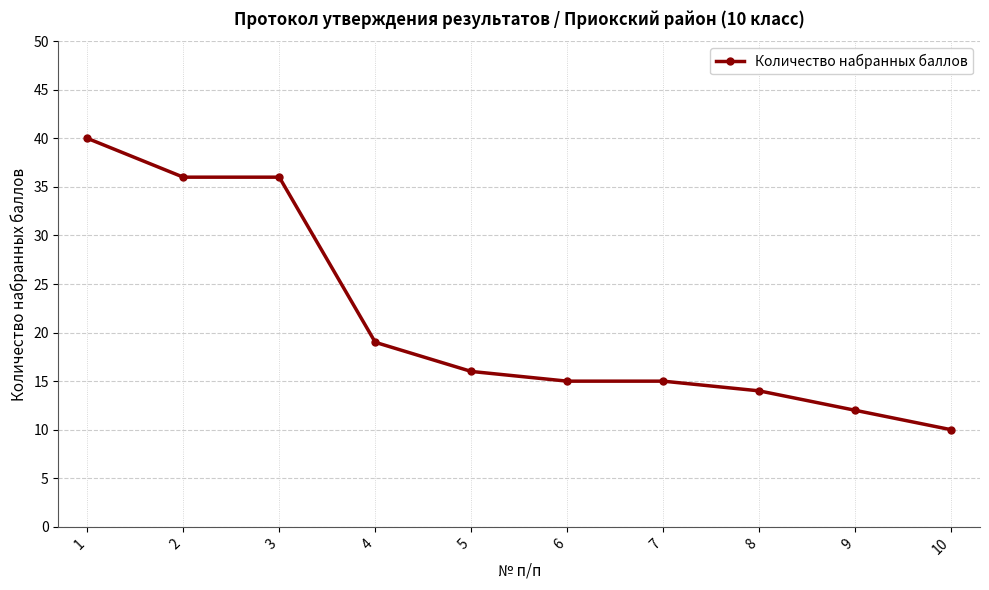

Approximately how many times larger is the value at 10 compared to 5?

0.6